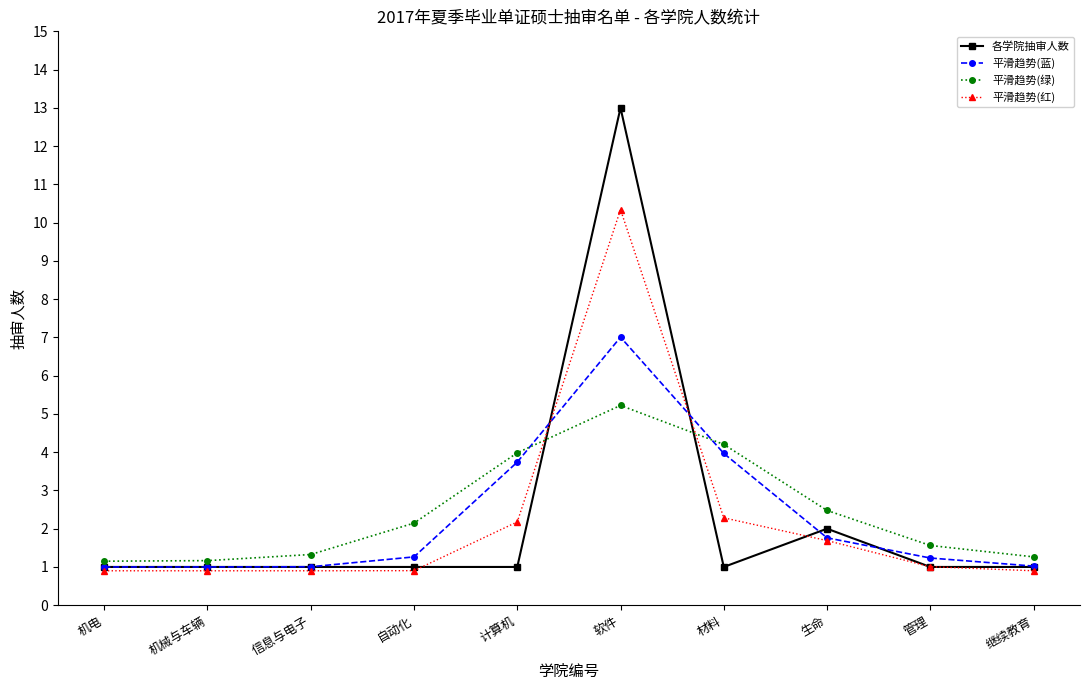

What is the value of the 平滑趋势(红) point at the 5th from the left?

2.2